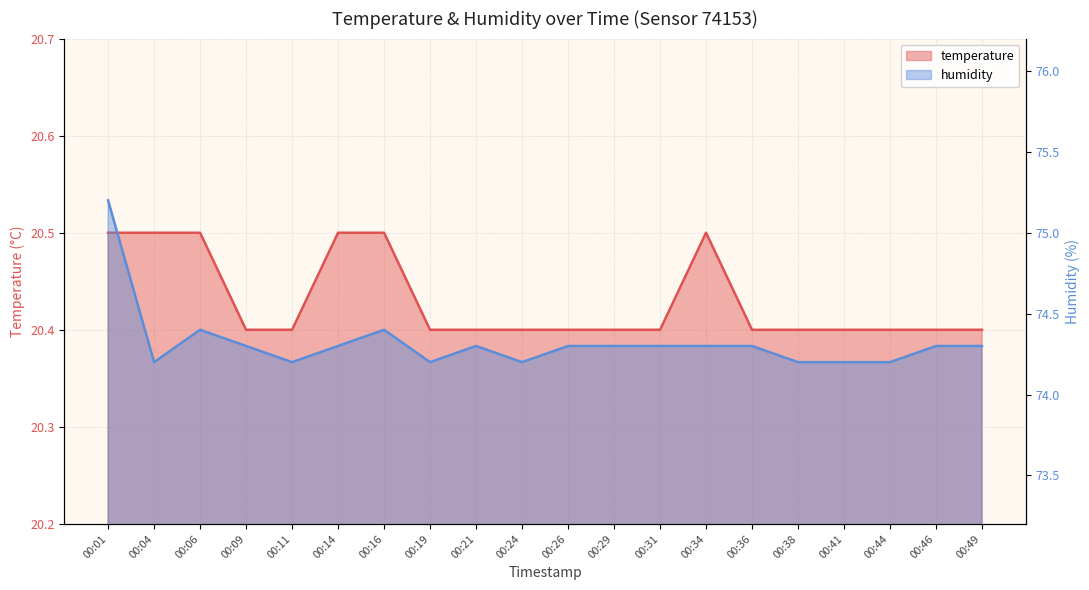

Is it true that humidity equals 74.2 at 00:19?

True